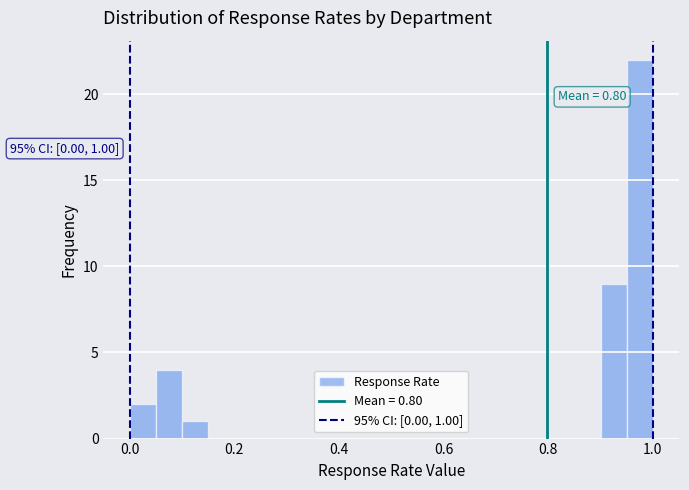

Around what value on the x-axis is the tallest bar? Give the approximate position of its centre, as read against the axis.

0.98